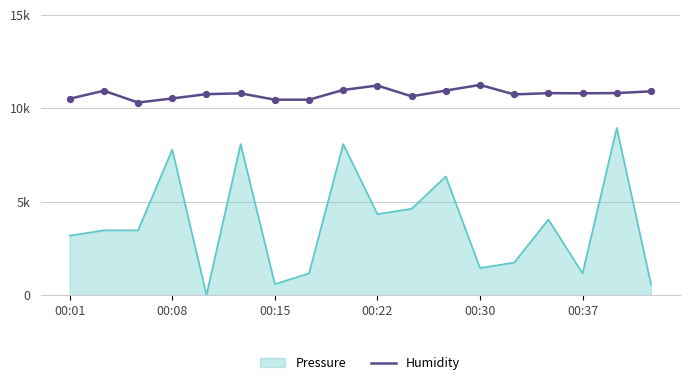

Does the chart have visible grid lines?

Yes